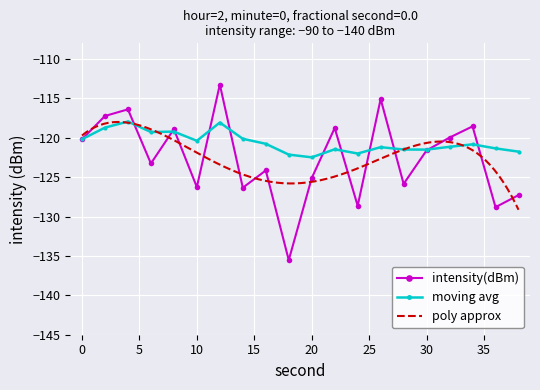

What is the sum of the moving_avg values at 8 and 14?

-239.3